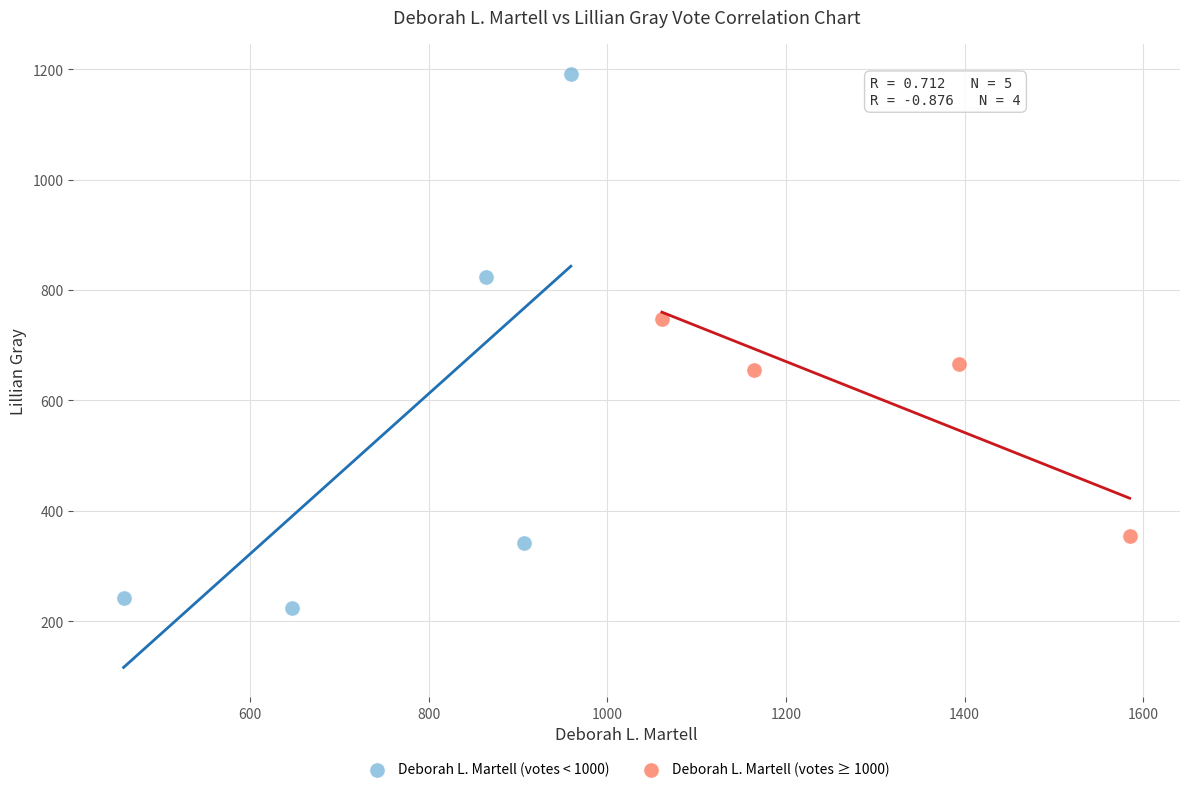

Which series reaches the minimum Y coordinate?

Deborah L. Martell (votes < 1000)